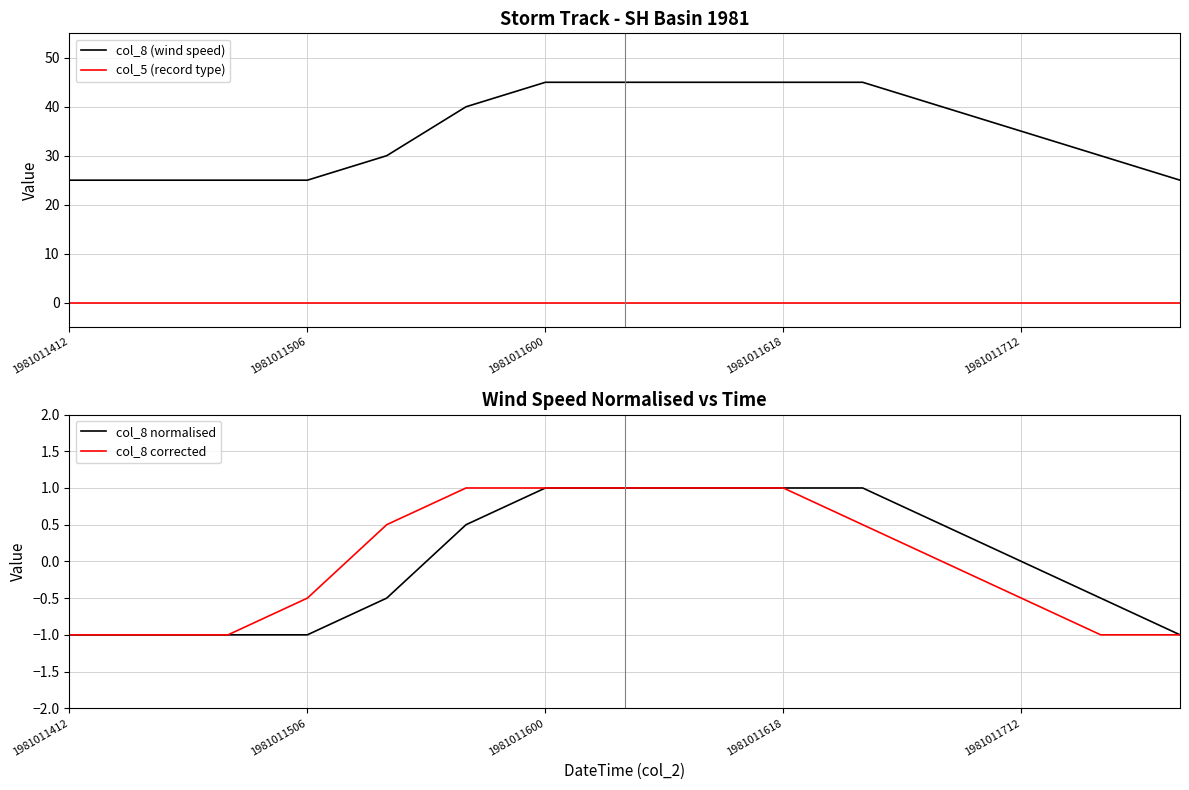

What are all the series names shown in the legend?

col_8 (wind speed), col_5 (record type), col_8 normalised, col_8 corrected